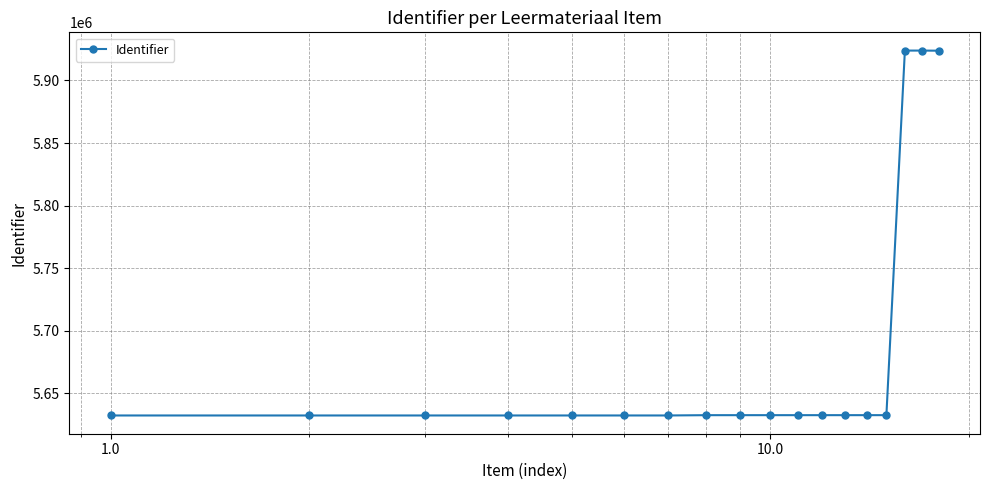

What is the value of the 13th point from the left?

5632497